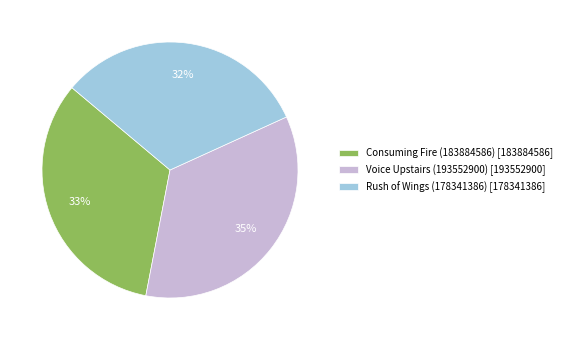

Which slice is the smallest?

Rush of Wings (178341386)